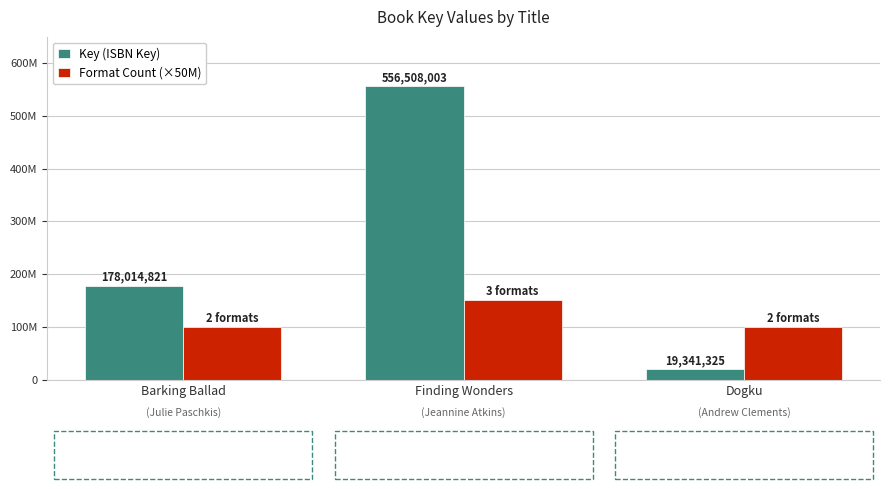

At Dogku, list the series in order from largest to smallest.

Format Count (×50M), Key (ISBN Key)